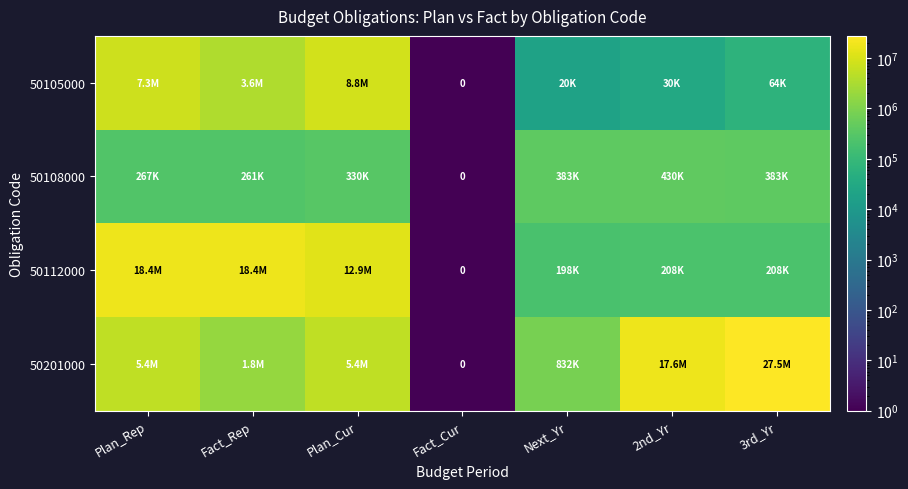

What is the difference between the 50201000 values at Plan_Rep and Next_Yr?

4612297.7